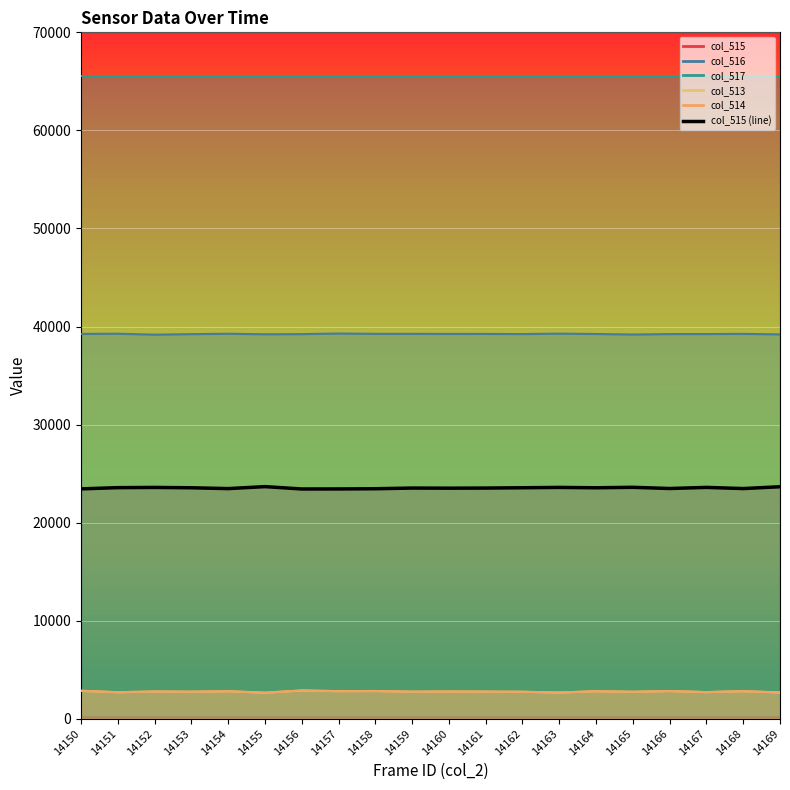

What is the ratio of the value at 14152 to the value at 14159?

1.0